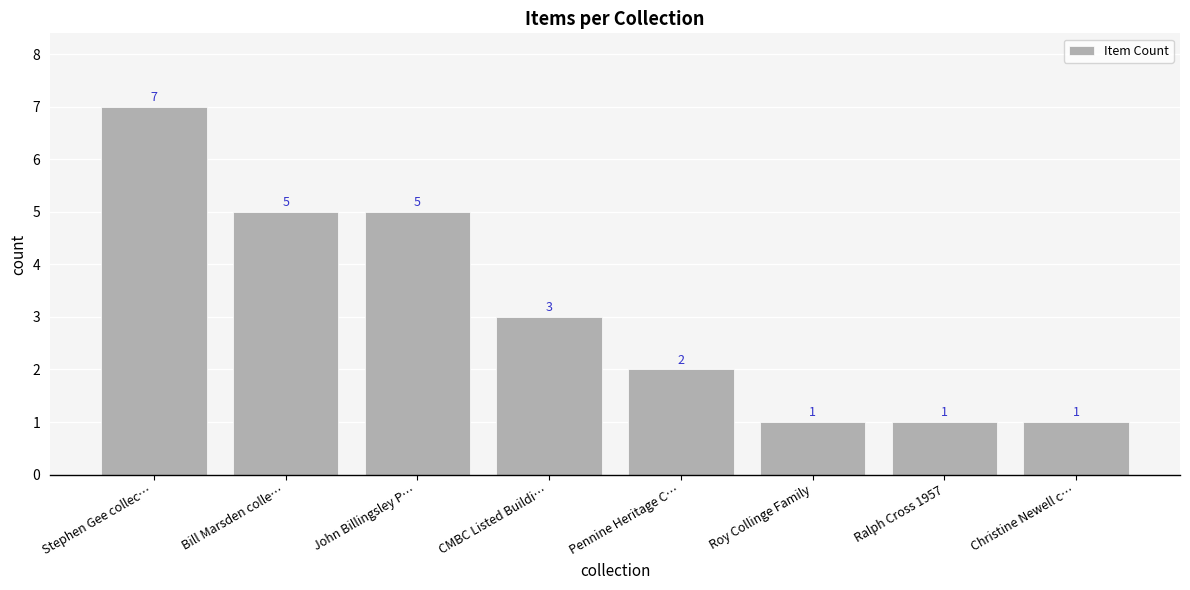

What is the average value?

3